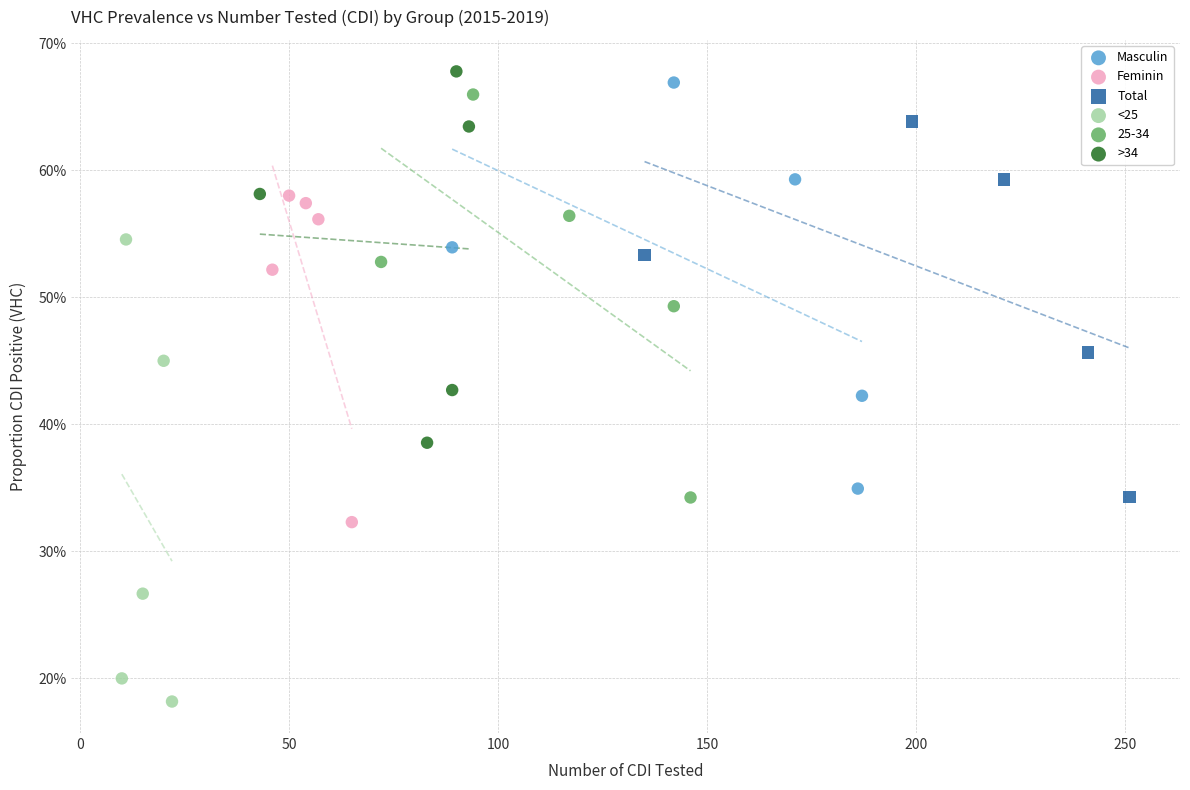

Which series contains the lowest Y value?

<25